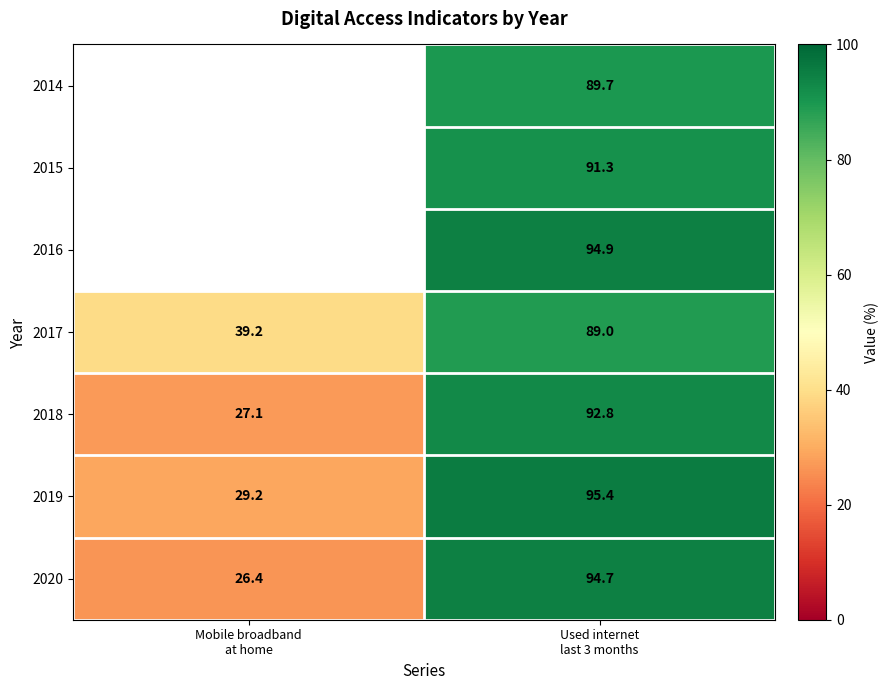

What is the difference between the maximum and minimum values in the 2020 series?

68.3